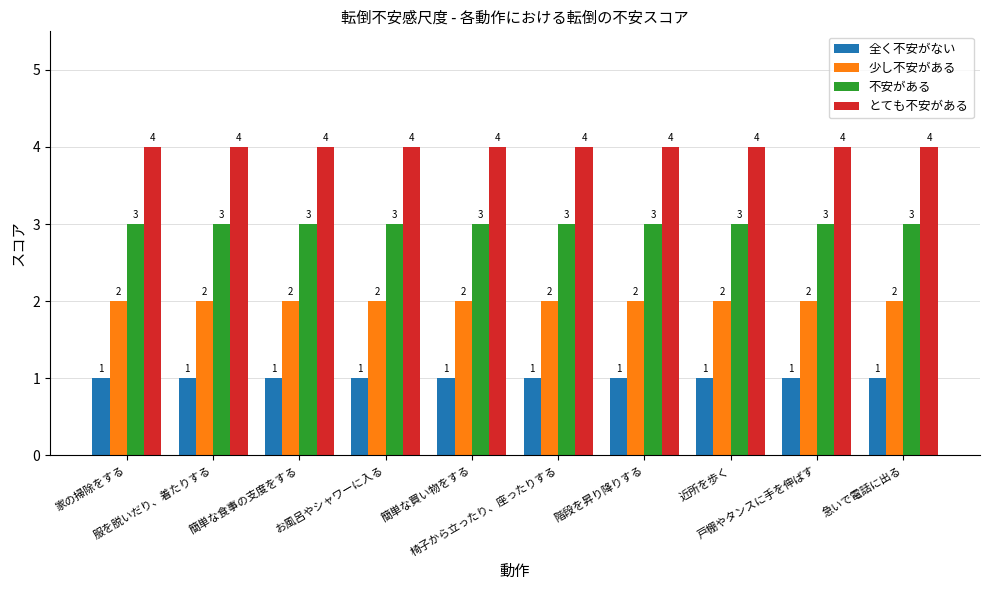

What is the spread (max minus min) of values at 近所を歩く?

3